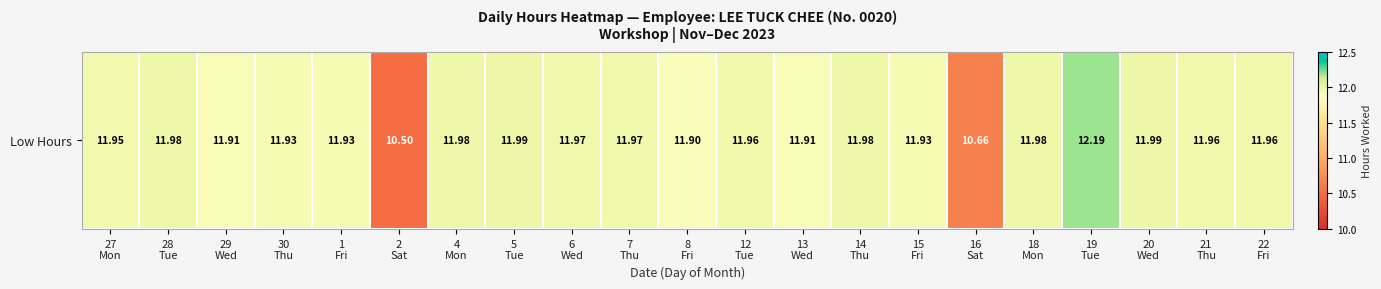

True or false: the data shows 15.7 at 2
Sat.

False